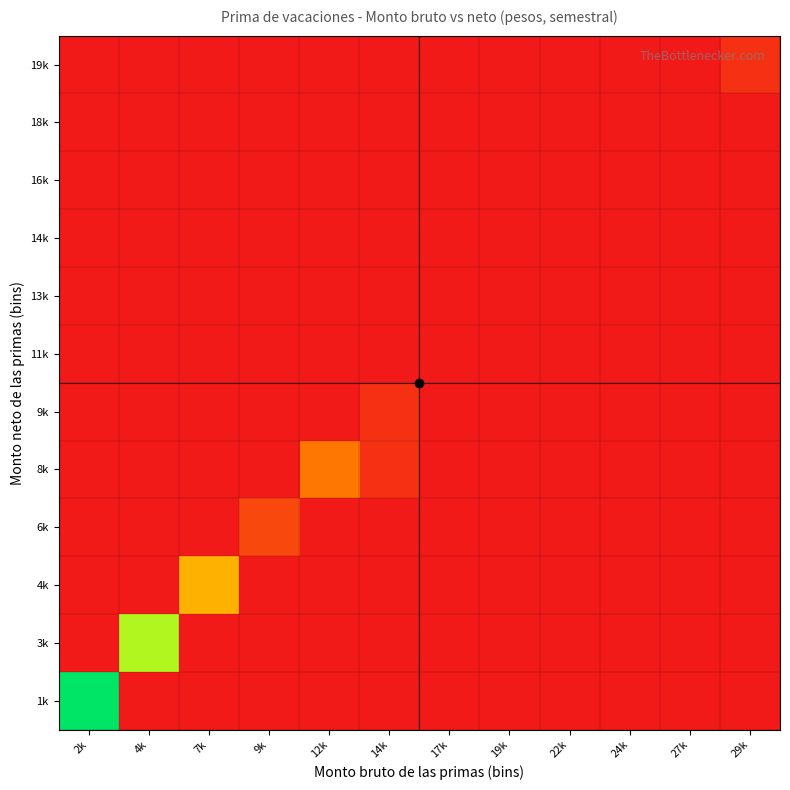

Reading right to left, what are all the values shown in this chart?

1k: 29k=0	27k=0	24k=0	22k=0	19k=0	17k=0	14k=0	12k=0	9k=0	7k=0	4k=0	2k=13
3k: 29k=0	27k=0	24k=0	22k=0	19k=0	17k=0	14k=0	12k=0	9k=0	7k=0	4k=10	2k=0
4k: 29k=0	27k=0	24k=0	22k=0	19k=0	17k=0	14k=0	12k=0	9k=0	7k=6	4k=0	2k=0
6k: 29k=0	27k=0	24k=0	22k=0	19k=0	17k=0	14k=0	12k=0	9k=2	7k=0	4k=0	2k=0
8k: 29k=0	27k=0	24k=0	22k=0	19k=0	17k=0	14k=1	12k=4	9k=0	7k=0	4k=0	2k=0
9k: 29k=0	27k=0	24k=0	22k=0	19k=0	17k=0	14k=1	12k=0	9k=0	7k=0	4k=0	2k=0
11k: 29k=0	27k=0	24k=0	22k=0	19k=0	17k=0	14k=0	12k=0	9k=0	7k=0	4k=0	2k=0
13k: 29k=0	27k=0	24k=0	22k=0	19k=0	17k=0	14k=0	12k=0	9k=0	7k=0	4k=0	2k=0
14k: 29k=0	27k=0	24k=0	22k=0	19k=0	17k=0	14k=0	12k=0	9k=0	7k=0	4k=0	2k=0
16k: 29k=0	27k=0	24k=0	22k=0	19k=0	17k=0	14k=0	12k=0	9k=0	7k=0	4k=0	2k=0
18k: 29k=0	27k=0	24k=0	22k=0	19k=0	17k=0	14k=0	12k=0	9k=0	7k=0	4k=0	2k=0
19k: 29k=1	27k=0	24k=0	22k=0	19k=0	17k=0	14k=0	12k=0	9k=0	7k=0	4k=0	2k=0